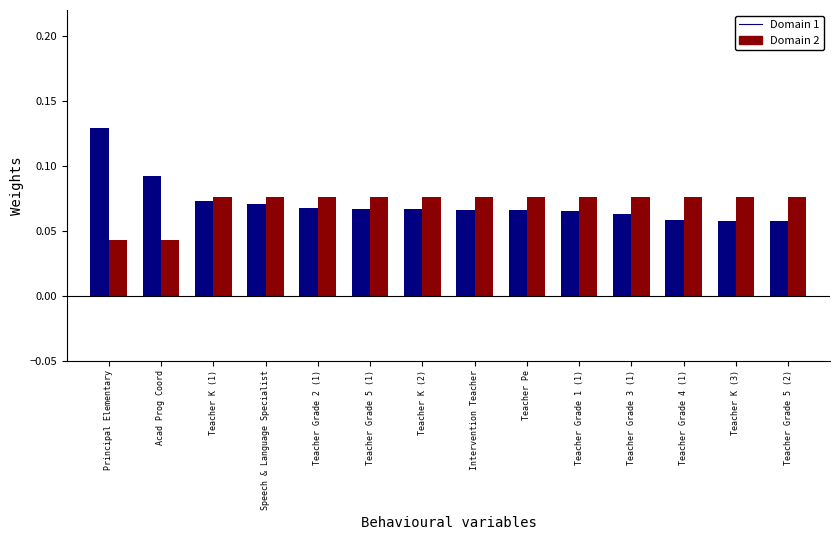

At which category is the sum across all series the highest?

Principal Elementary